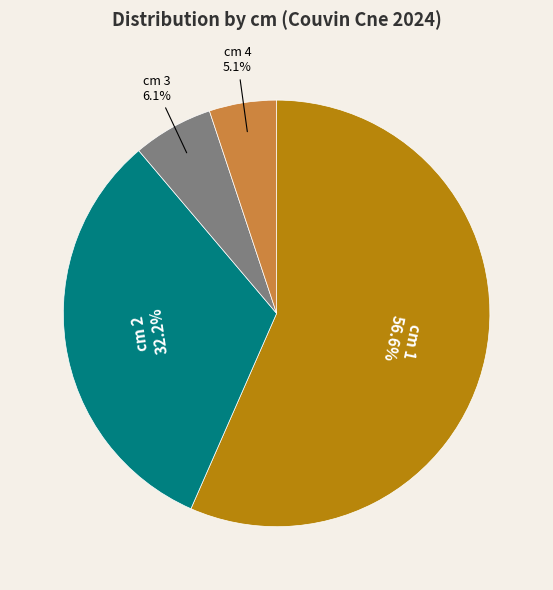

Count the number of slices in the pie.

4